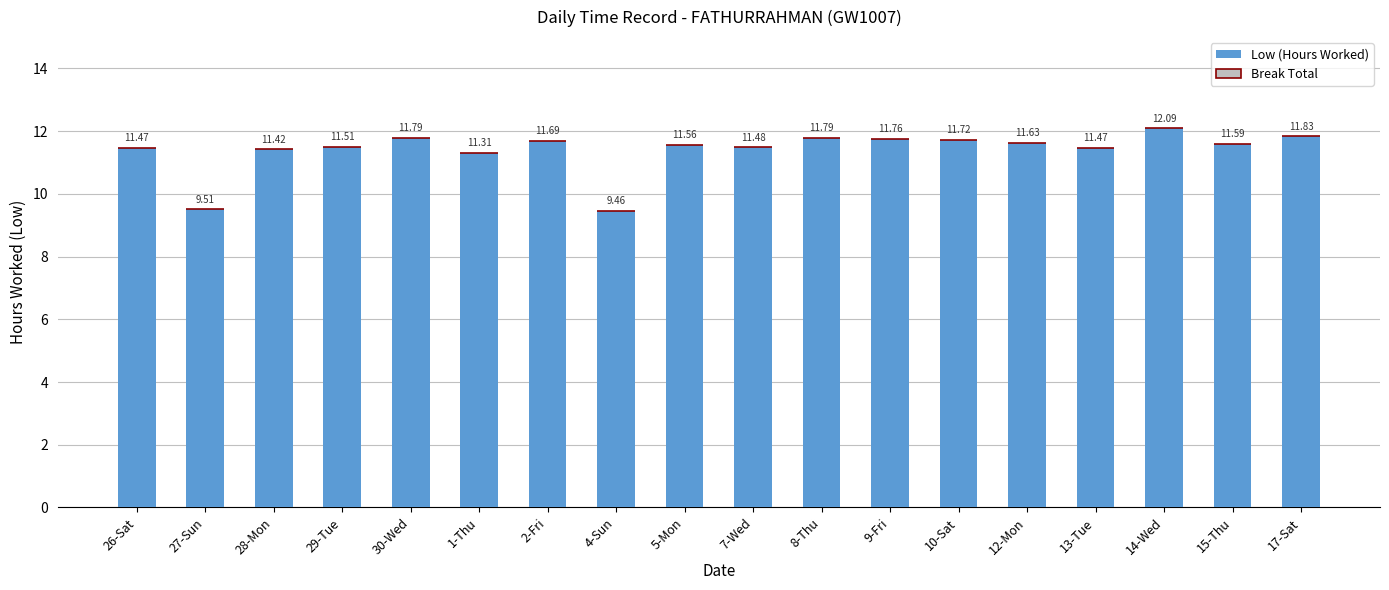

What is the average value?

11.4